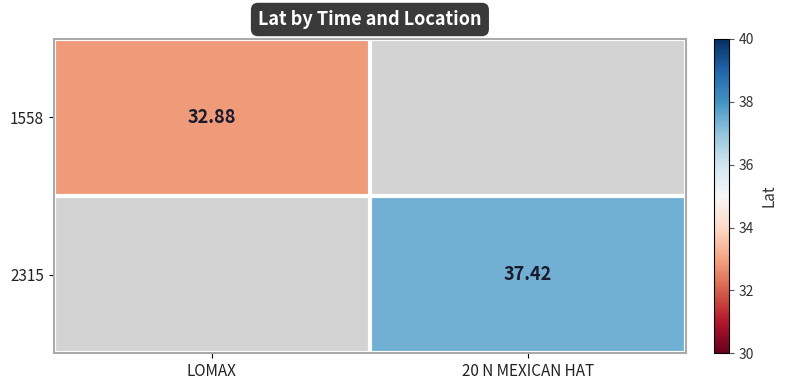

List the series in order of their overall mean, highest first.

2315, 1558